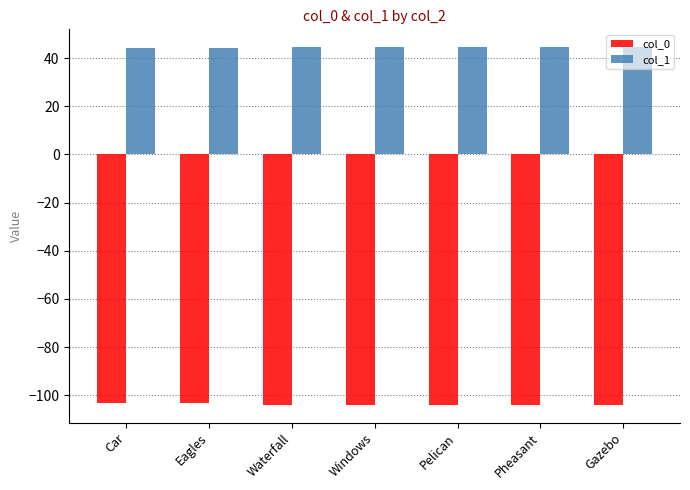

What is the minimum value shown in the chart?

-103.9